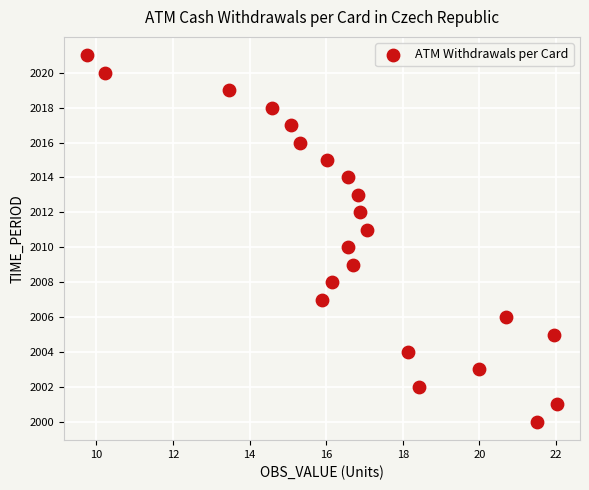

What is the range of Y values (max minus min)?

21